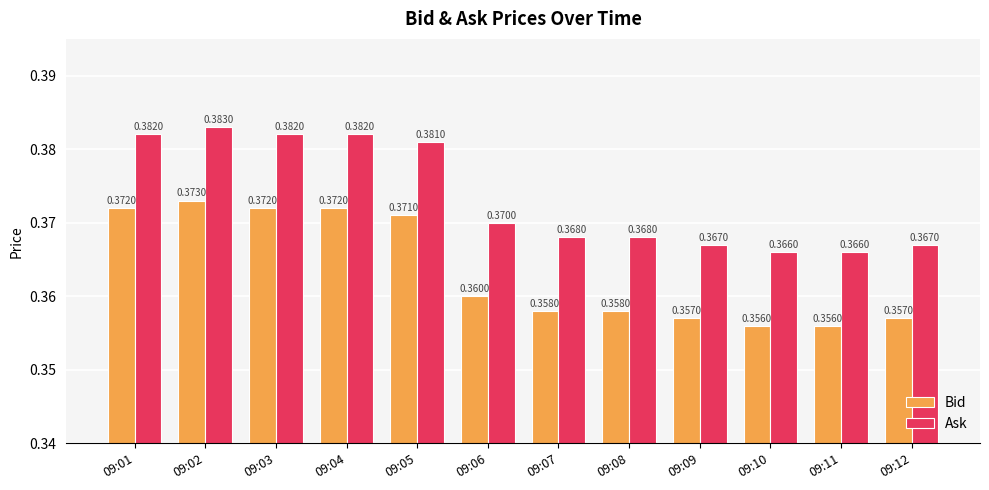

What is the total value across all series at 09:10?

0.7